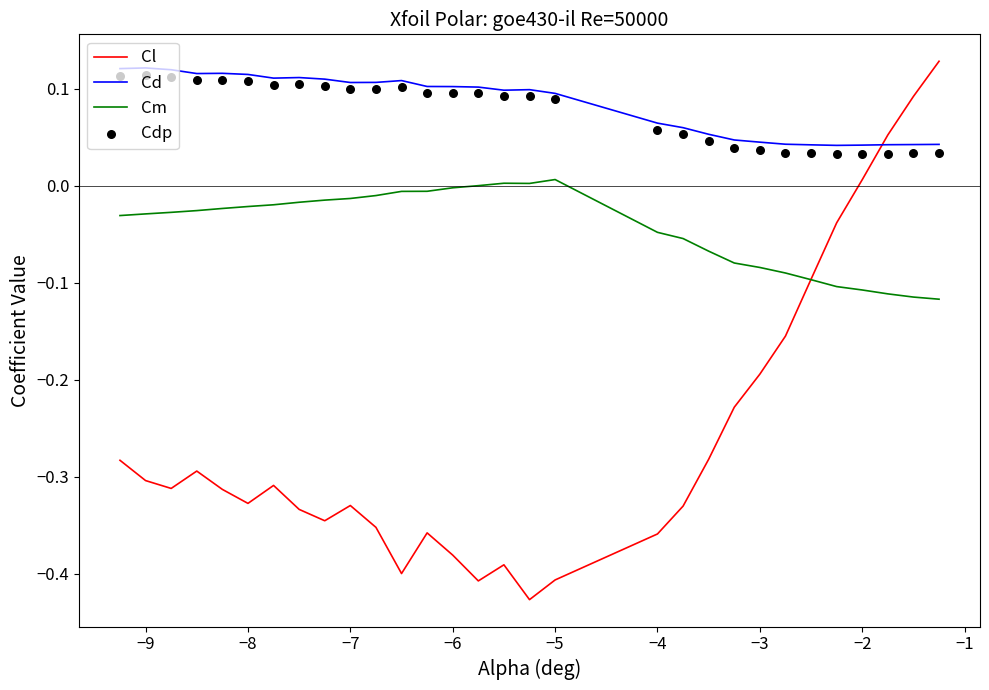

Which series has the largest total across all categories?

Cd